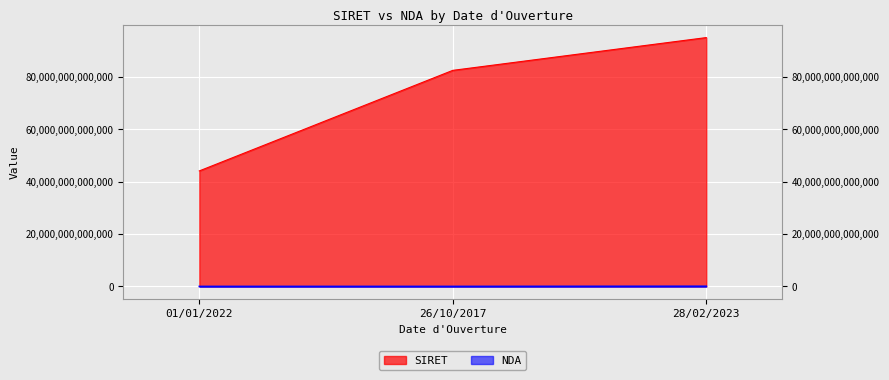

List the labels in order of SIRET value, largest first.

28/02/2023, 26/10/2017, 01/01/2022